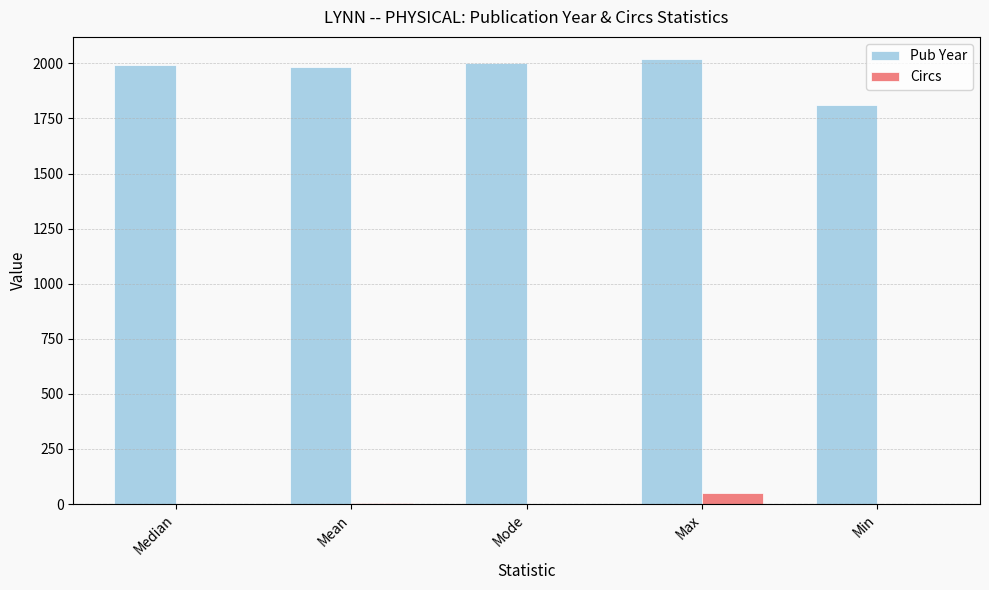

Which series has the largest total across all categories?

Pub Year